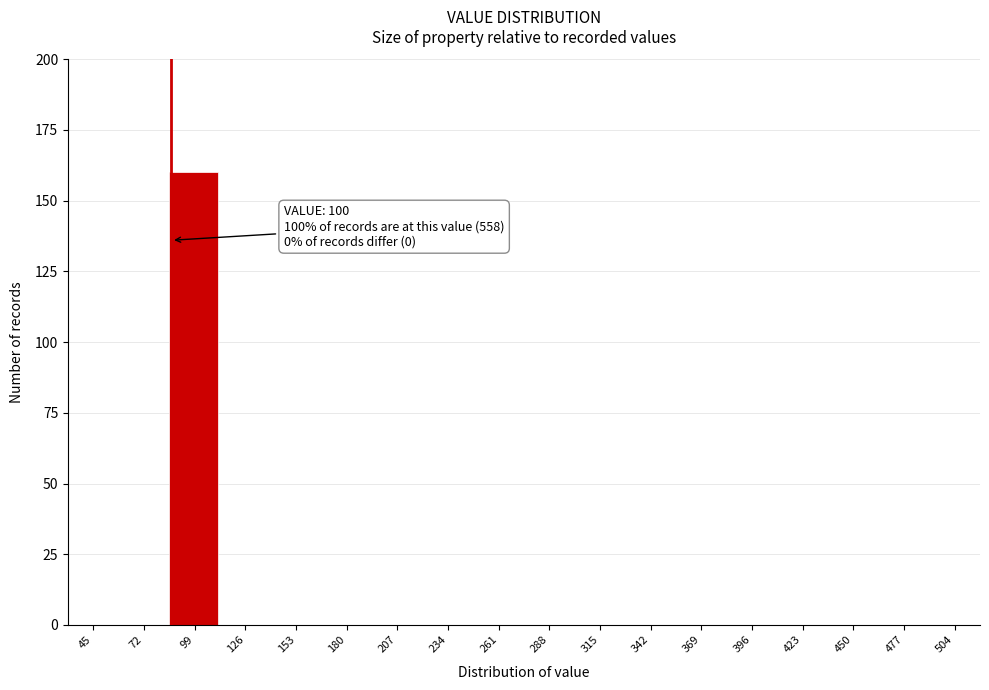

Reading left to right, list all the values displayed in this chart.

45=0	72=0	99=160	126=0	153=0	180=0	207=0	234=0	261=0	288=0	315=0	342=0	369=0	396=0	423=0	450=0	477=0	504=0